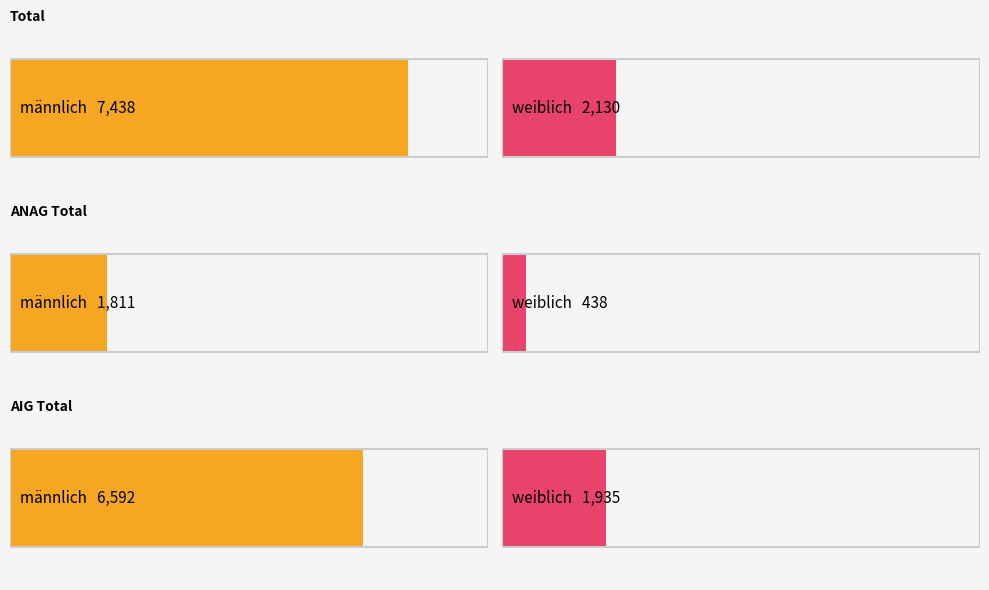

The value of weiblich at 18-19 Jahre is 188. True or false?

False